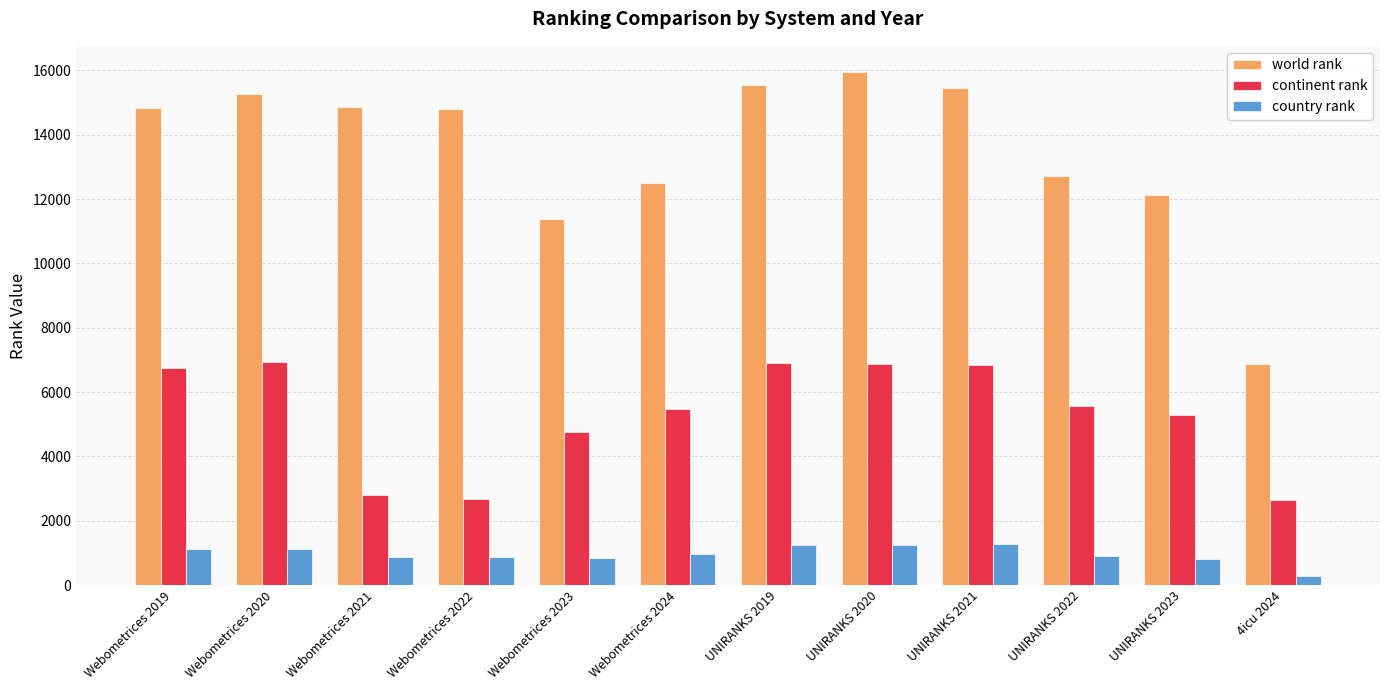

The value of world rank at Webometrices 2020 is 24521. True or false?

False